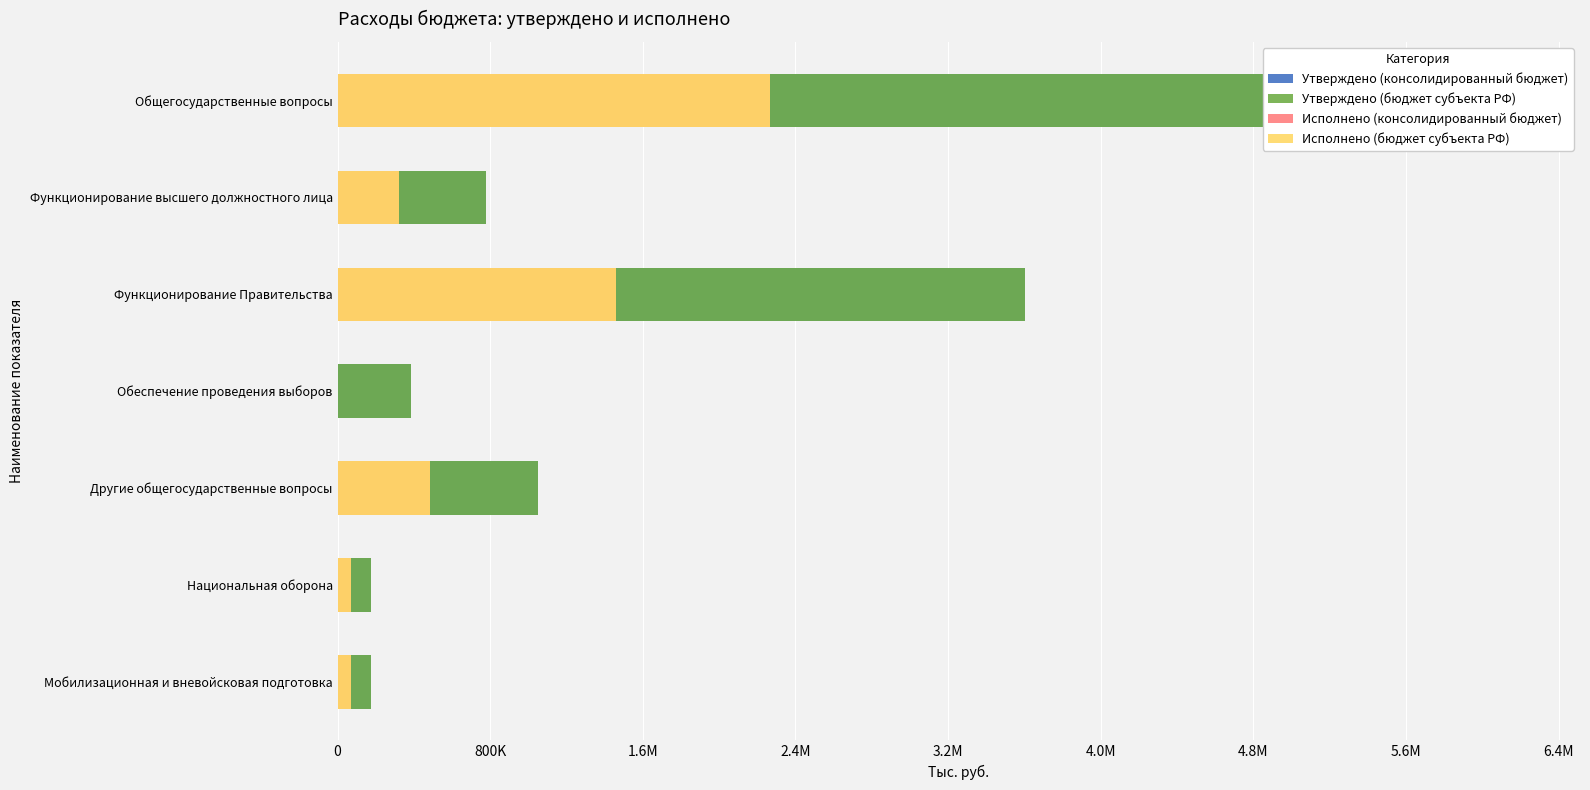

The value of Исполнено (консолидированный бюджет) at Обеспечение проведения выборов is 0.0. True or false?

True